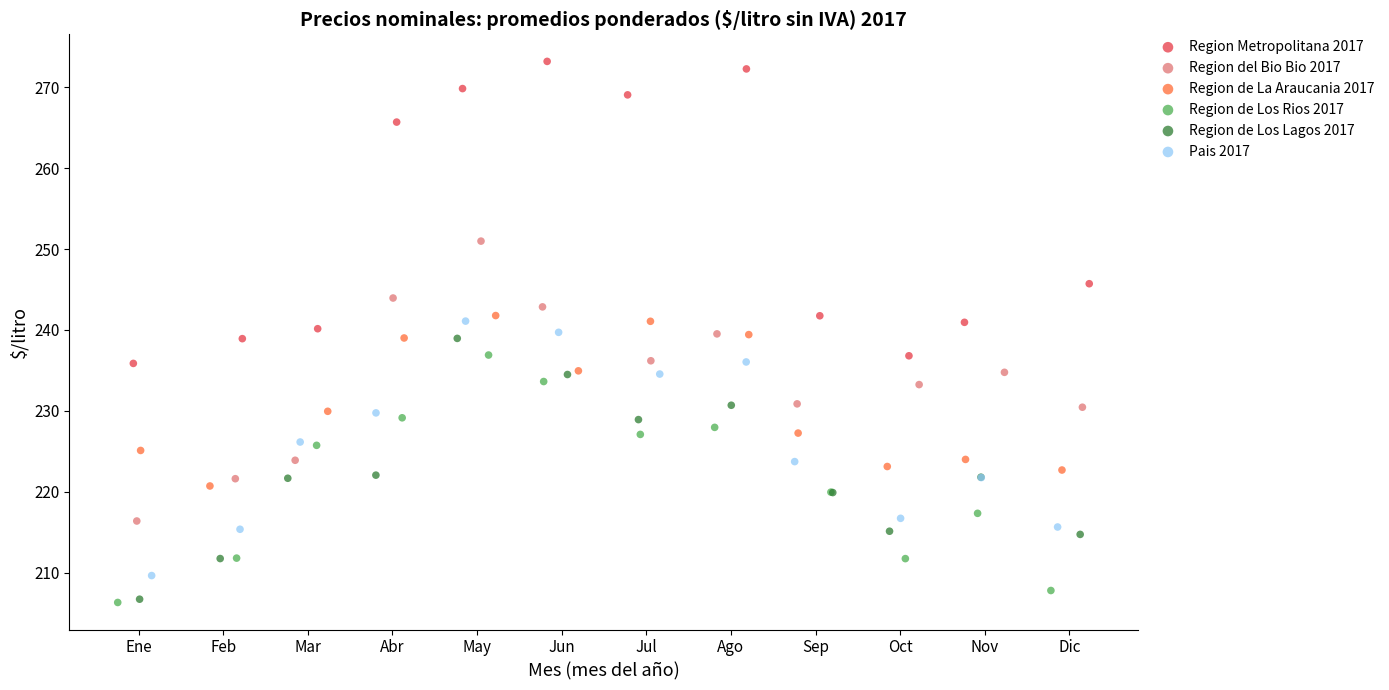

Which series reaches the maximum Y coordinate?

Region Metropolitana 2017